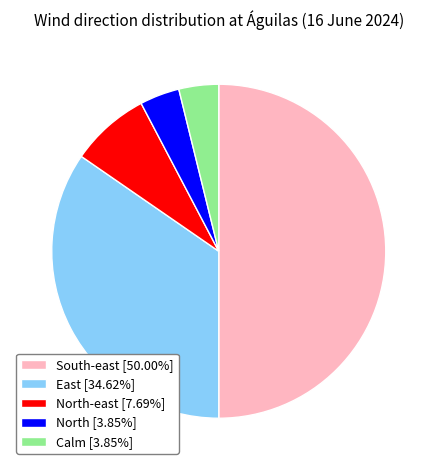

Approximately how many times larger is the value at East [34.62%] compared to Calm [3.85%]?

9.0